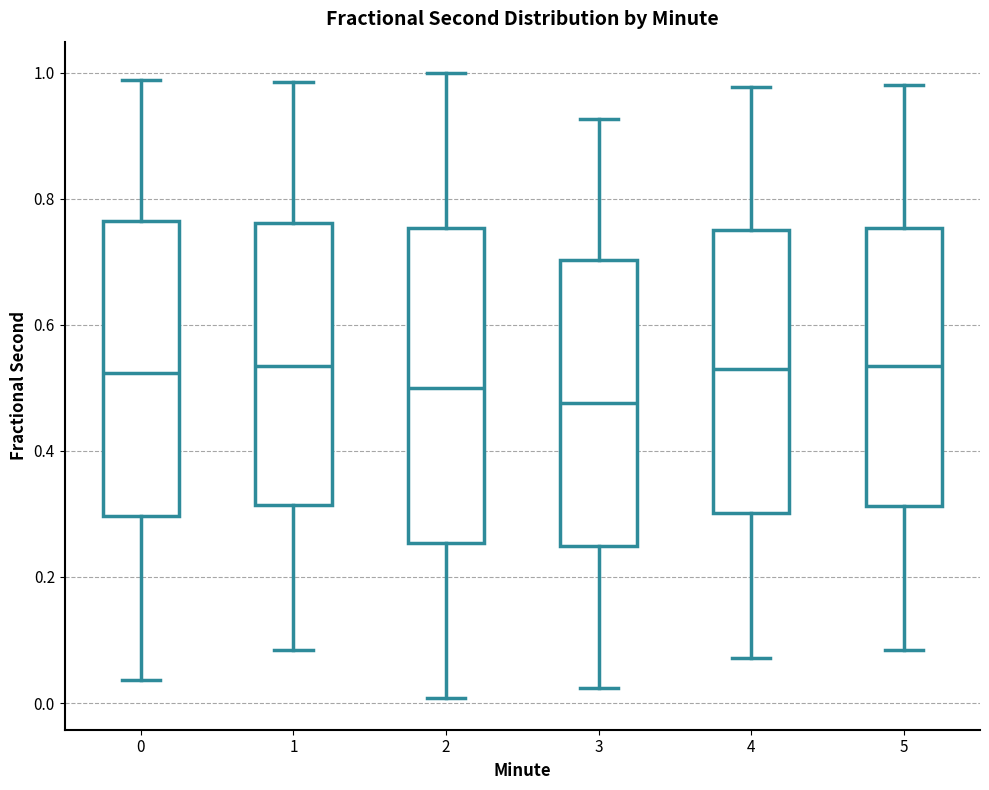

Where is the upper edge of the box at x = 0 on the y-axis? The values are not printed on the chart, so give them approximately, as read against the axis.

0.76